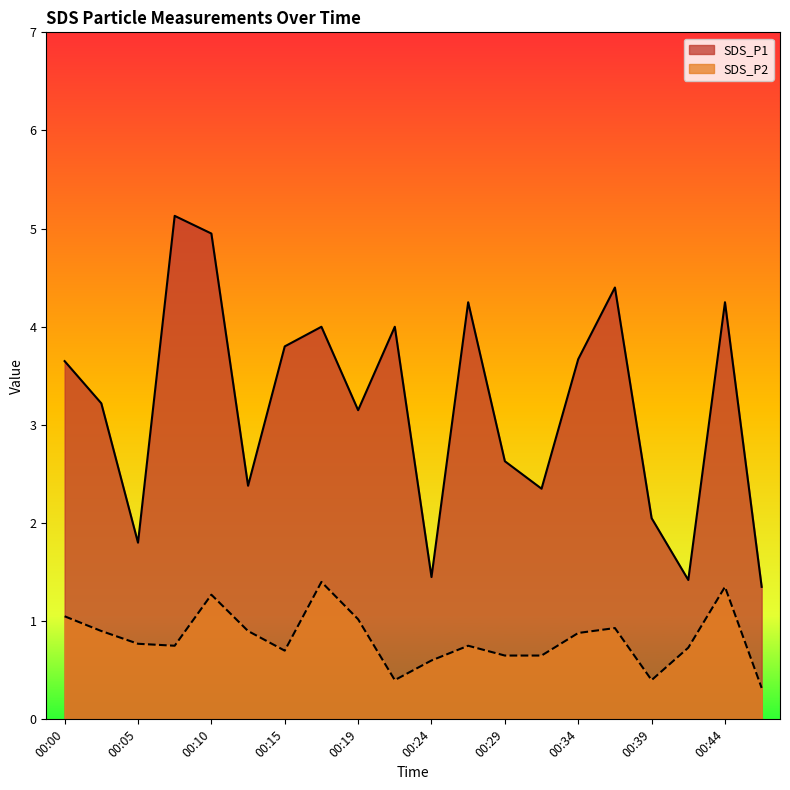

True or false: SDS_P1 and SDS_P2 cross at least once.

False